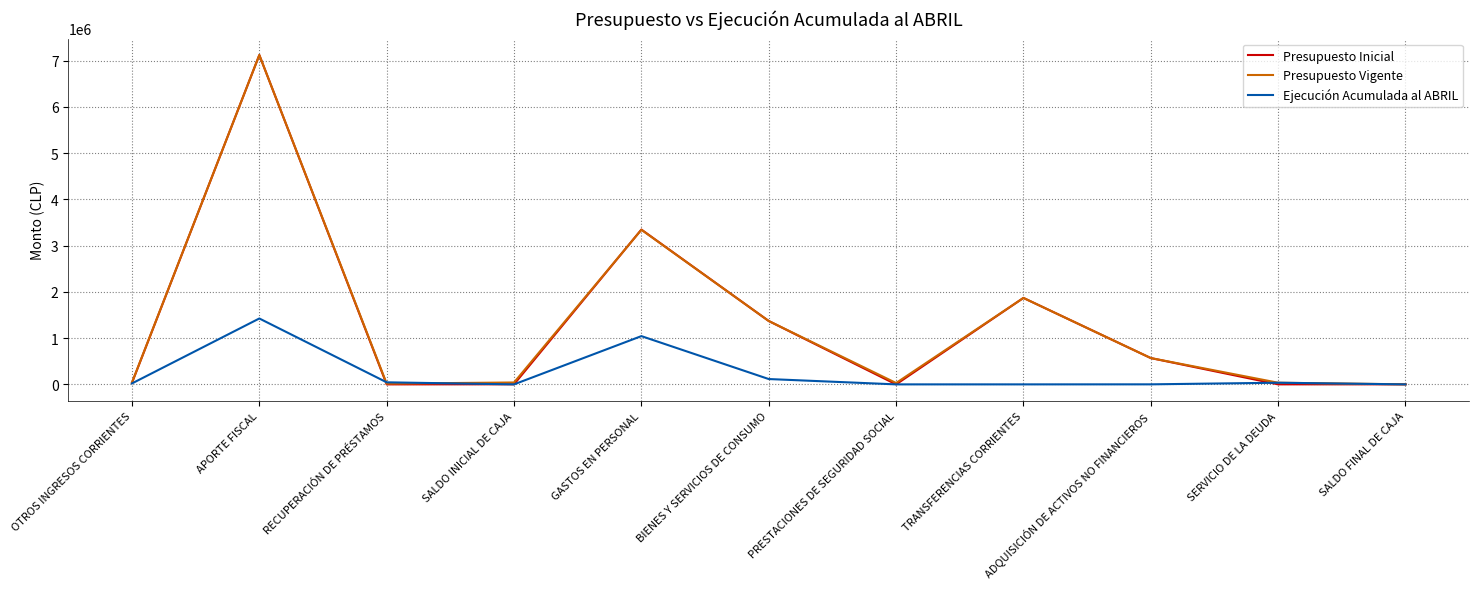

What is the total value across all series at RECUPERACIÓN DE PRÉSTAMOS?

60225